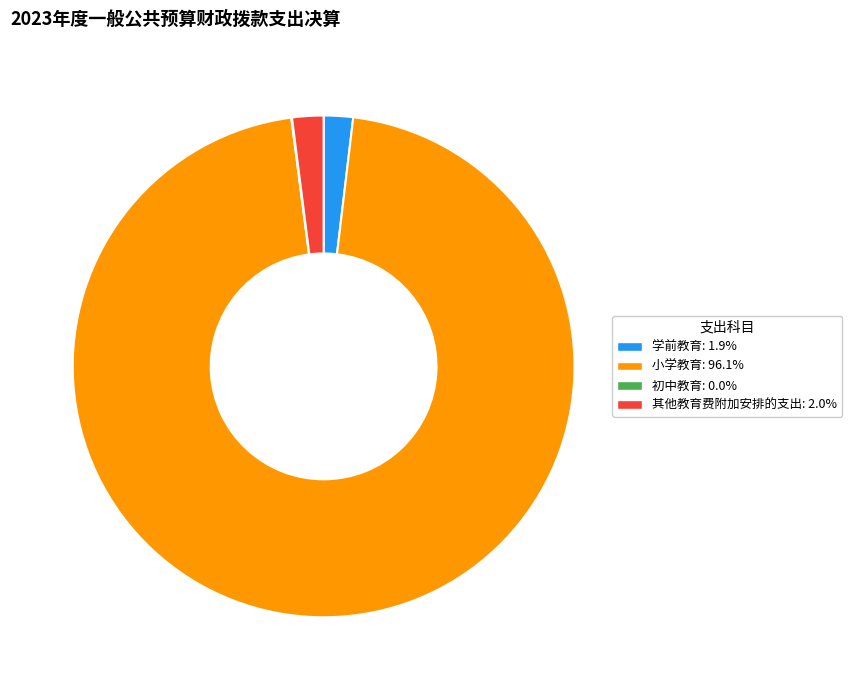

The 小学教育 slice represents 89% of the pie. True or false?

False